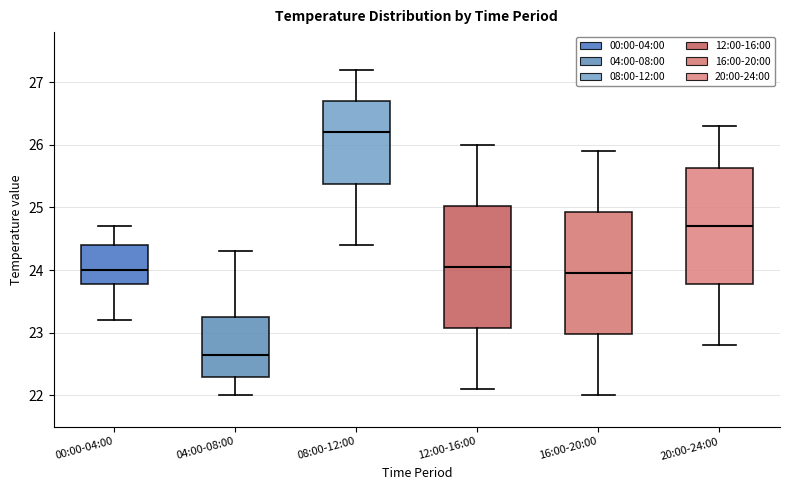

Reading left to right, transcribe this box plot: for each box, give where its median line is, the range the box spans, and where its two whiskers end, as read against the y-axis. The values are not printed on the chart, so give them approximately, as read against the axis.

00:00-04:00: median 24.0, box 23.8 to 24.4, whiskers 23.2 to 24.7
04:00-08:00: median 22.7, box 22.3 to 23.3, whiskers 22.0 to 24.3
08:00-12:00: median 26.2, box 25.4 to 26.7, whiskers 24.4 to 27.2
12:00-16:00: median 24.1, box 23.1 to 25.0, whiskers 22.1 to 26.0
16:00-20:00: median 24.0, box 23.0 to 24.9, whiskers 22.0 to 25.9
20:00-24:00: median 24.7, box 23.8 to 25.6, whiskers 22.8 to 26.3